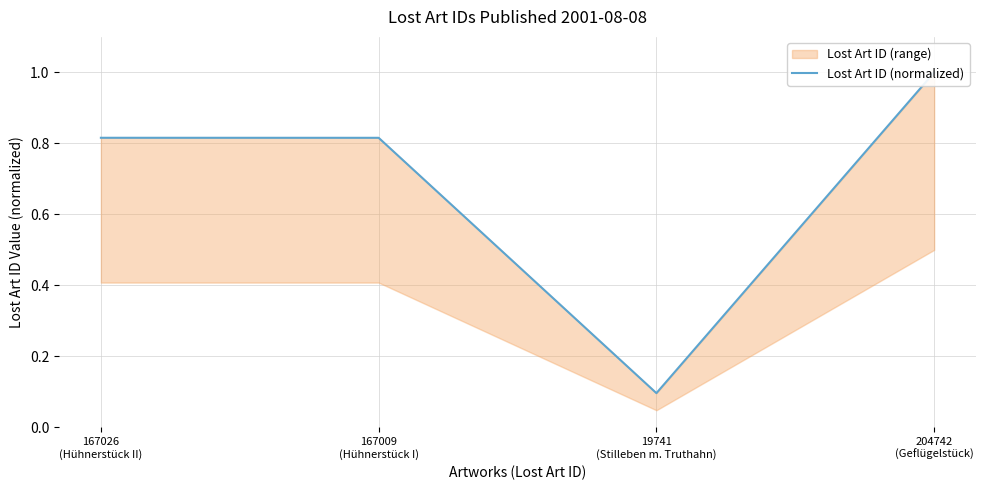

List the labels in order of value, smallest first.

19741
(Stilleben m. Truthahn), 167009
(Hühnerstück I), 167026
(Hühnerstück II), 204742
(Geflügelstück)